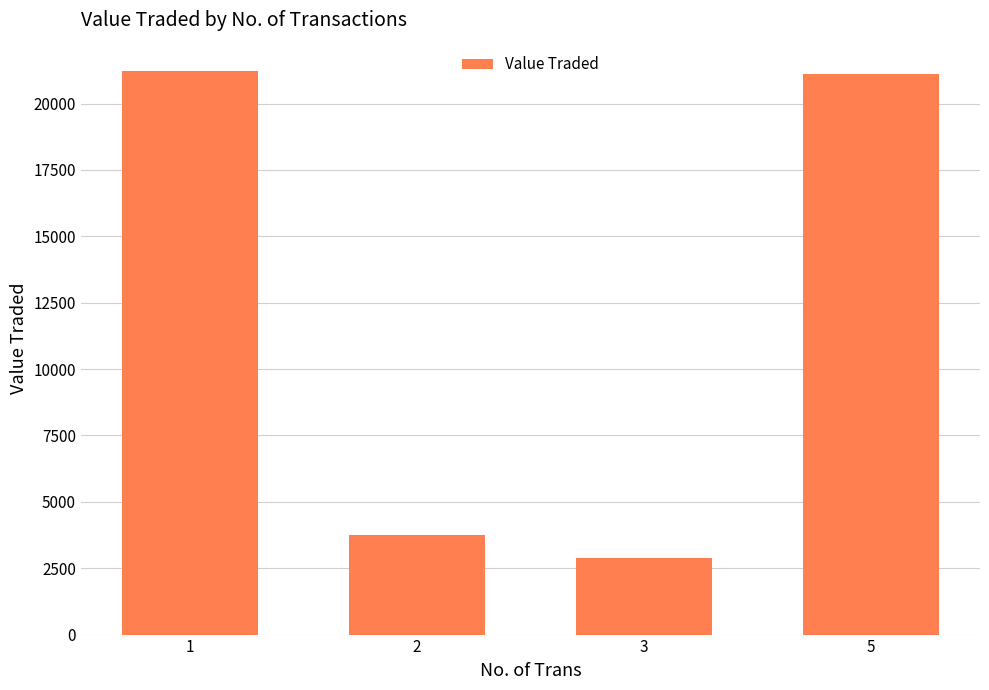

Between 2 and 5, which is larger?

5